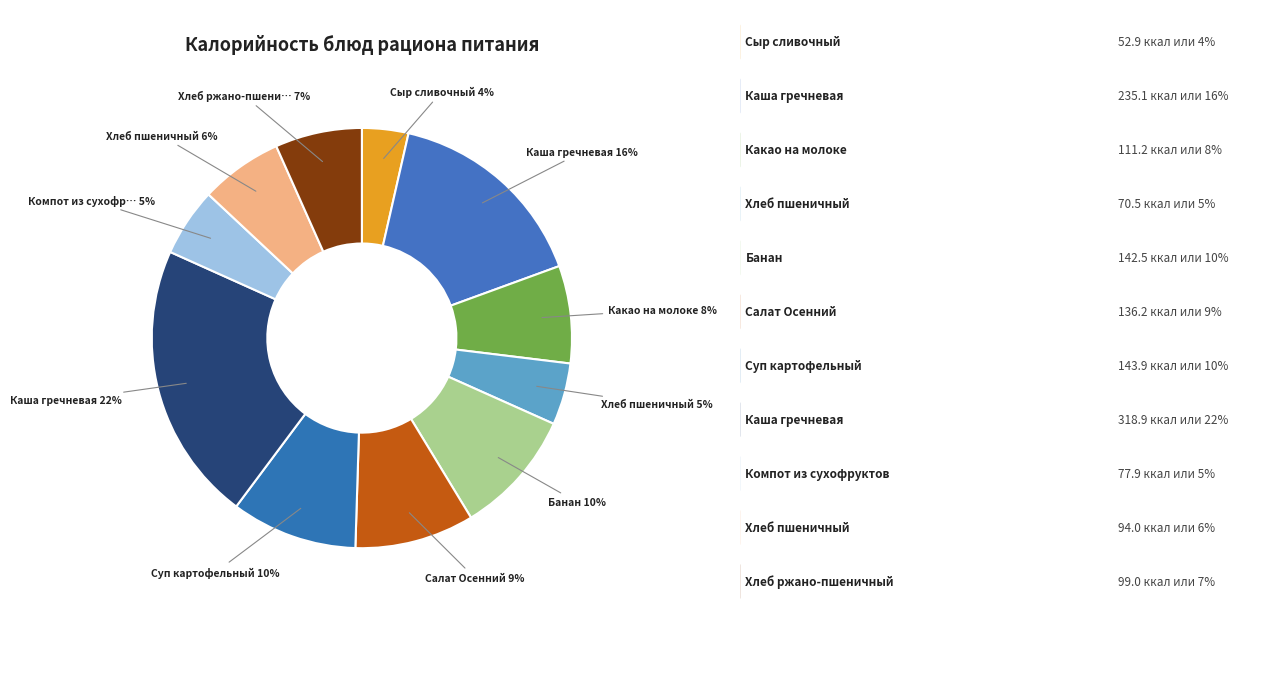

Which category has the smallest portion of the pie?

Сыр сливочный